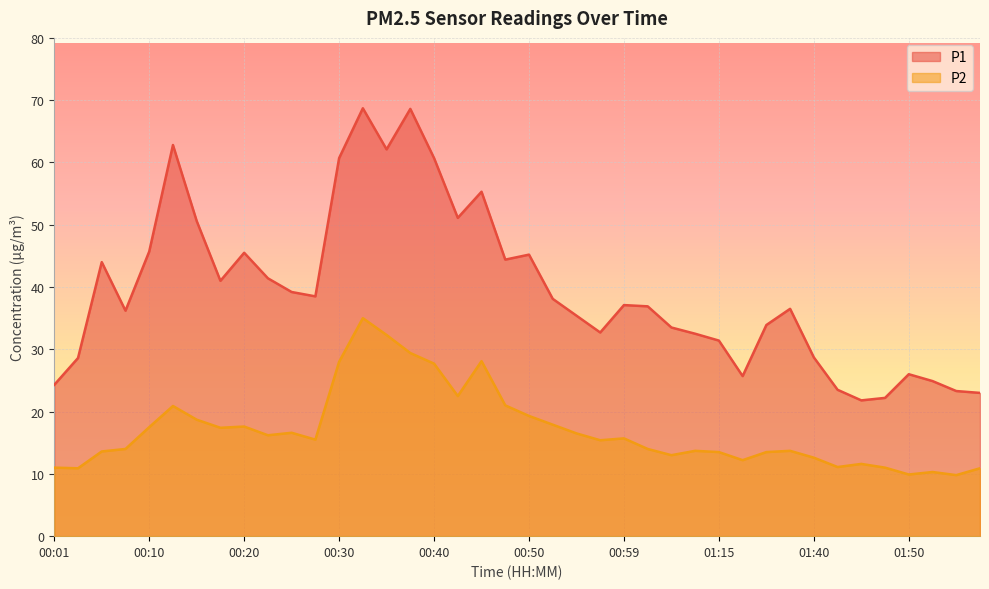

True or false: P1 and P2 cross at least once.

False